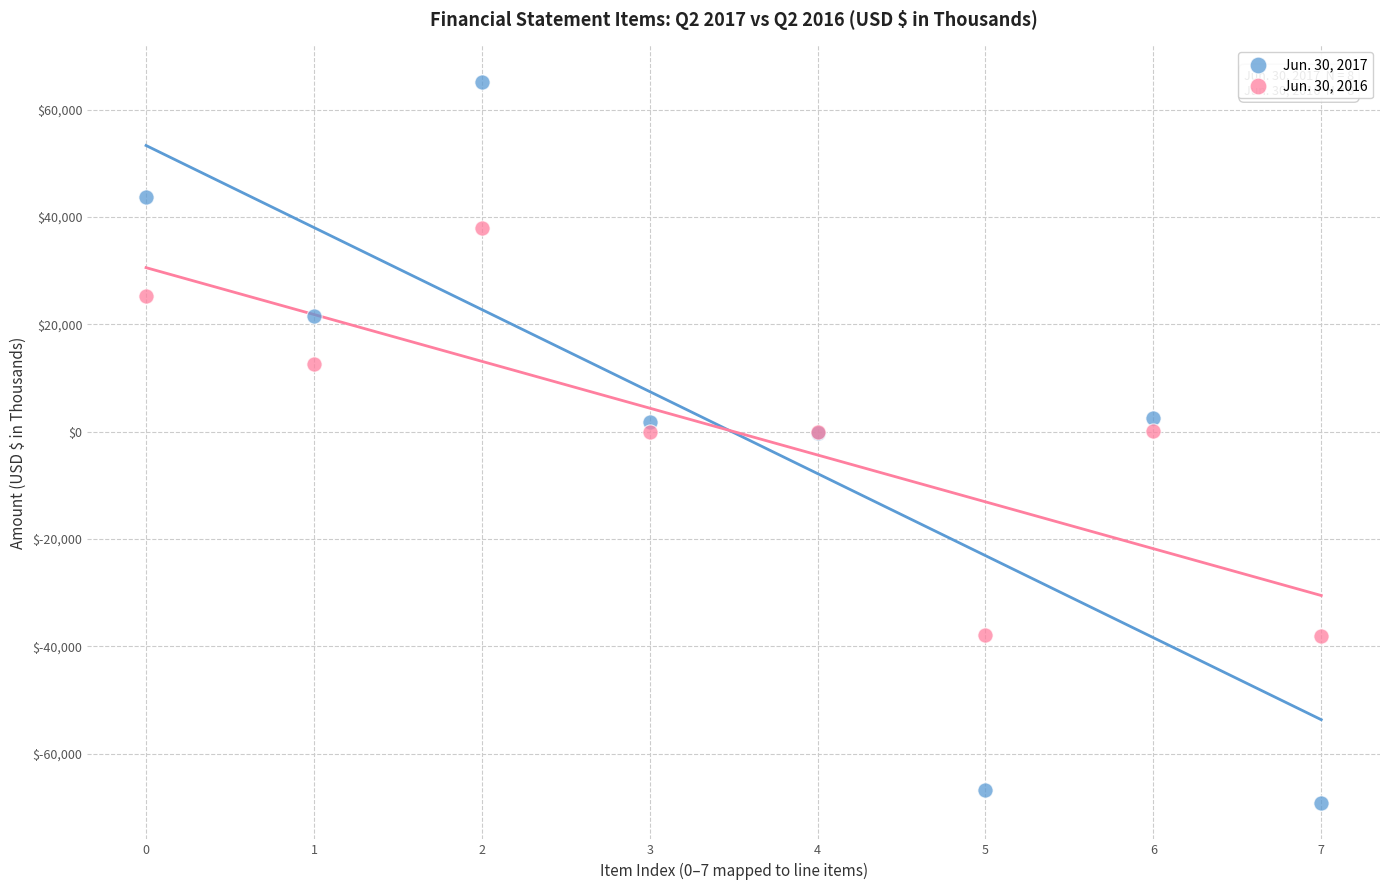

Which series reaches the minimum Y coordinate?

Jun. 30, 2017